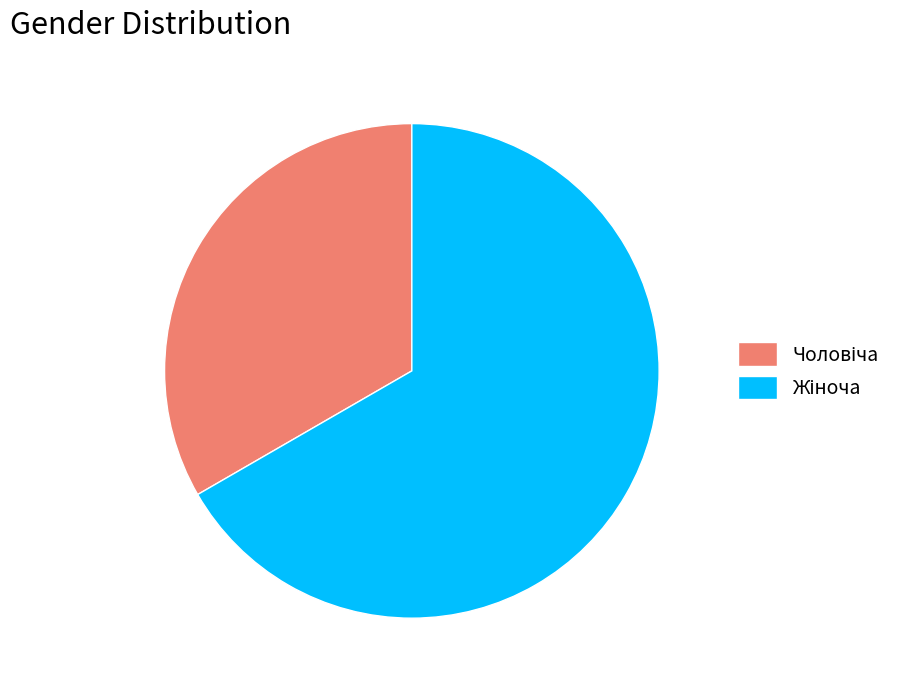

Does any single category account for the majority?

Yes